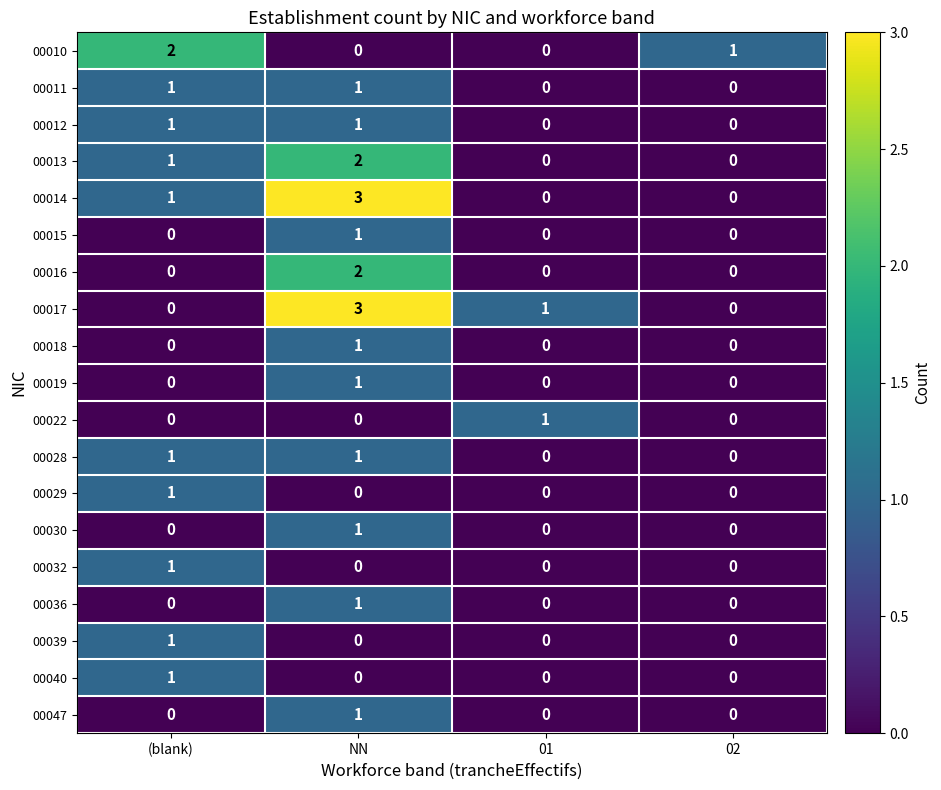

What is the total value across all series at (blank)?

11